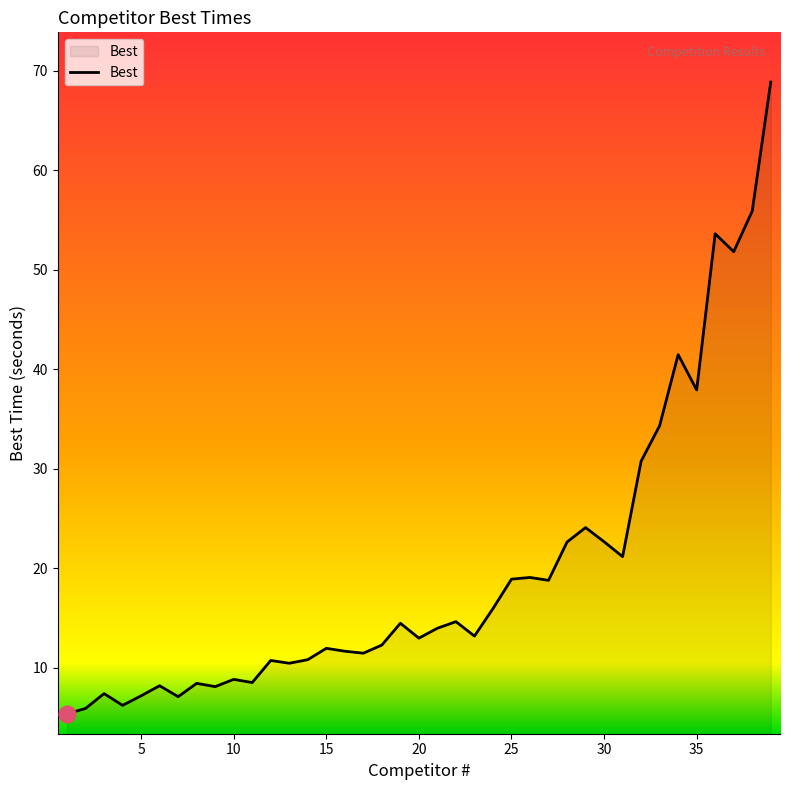

What is the difference between the maximum and minimum values?

63.5